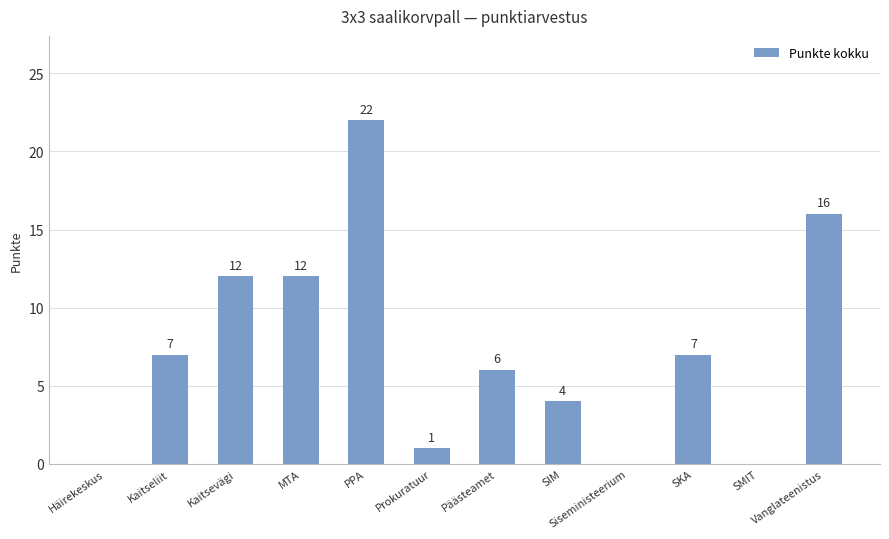

What is the sum of the values at Kaitseliit and Päästeamet?

13